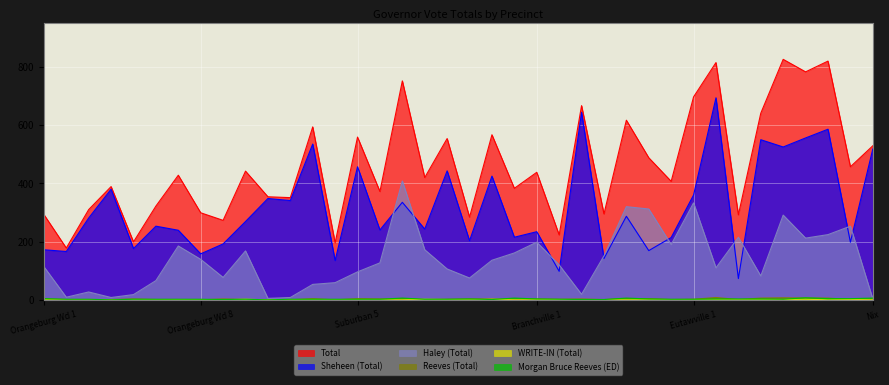

What is the average value of the Sheheen (Total) series?

317